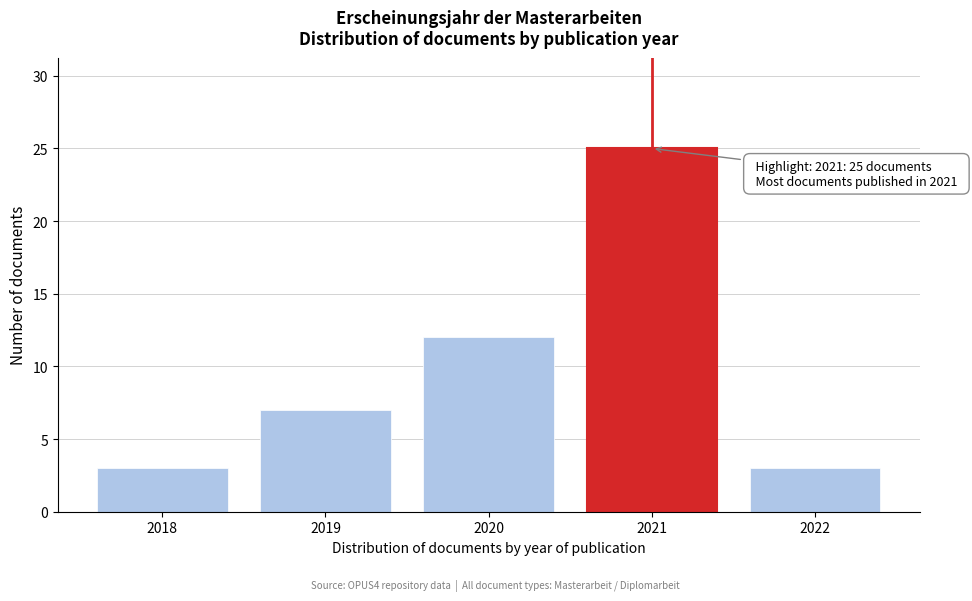

Reading right to left, extract all data points from this chart.

2022=3	2021=25	2020=12	2019=7	2018=3